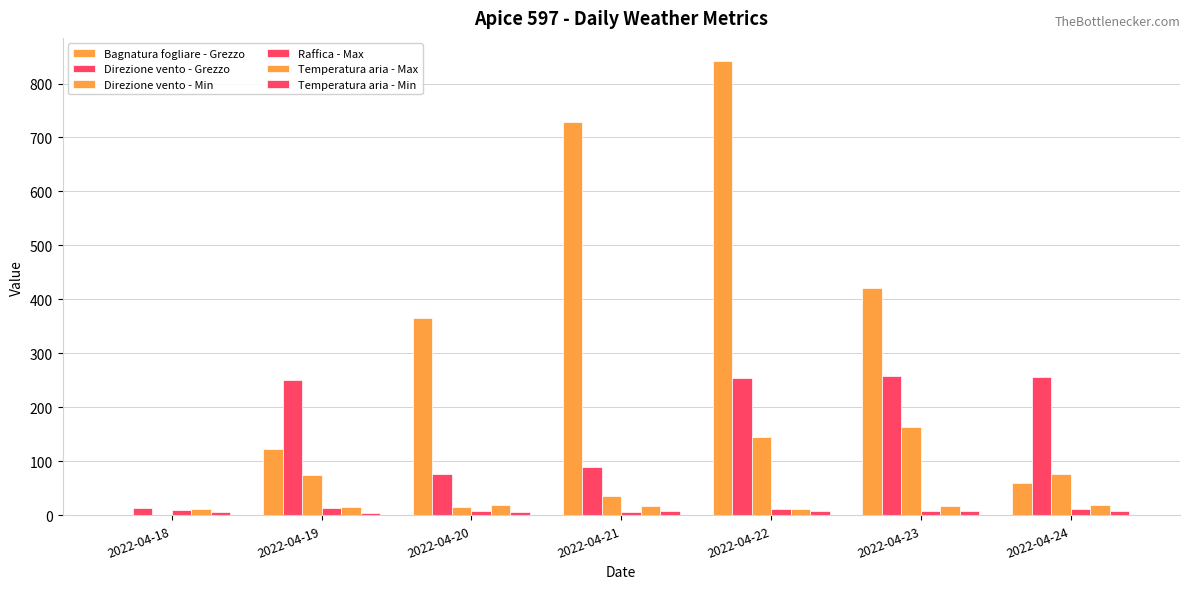

Are the bars horizontal?

No